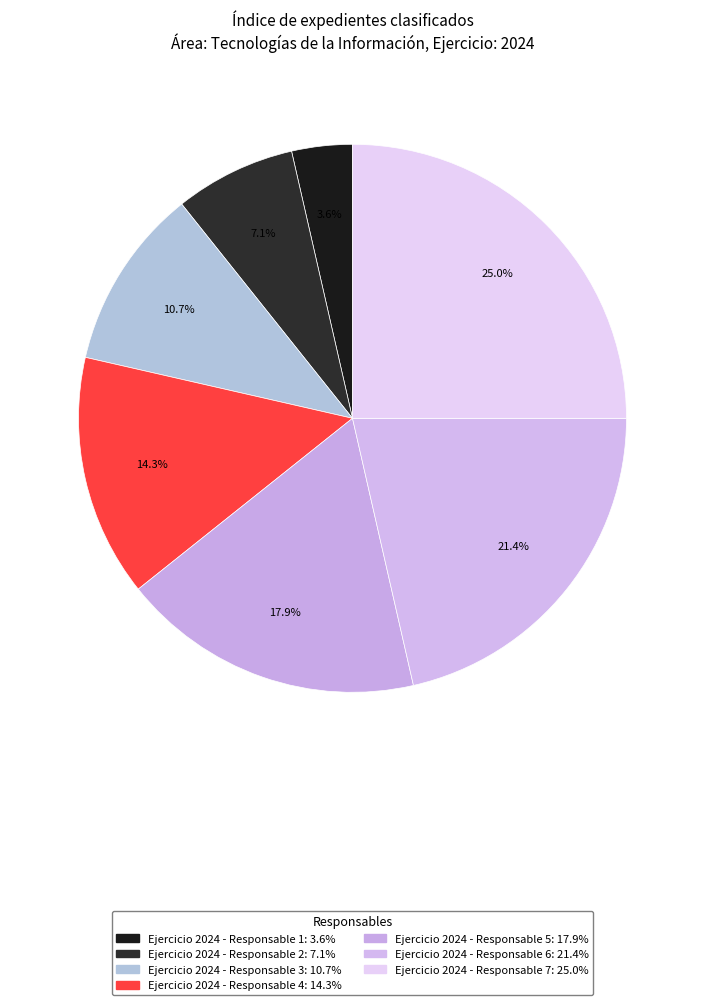

How many slices are in this pie chart?

7